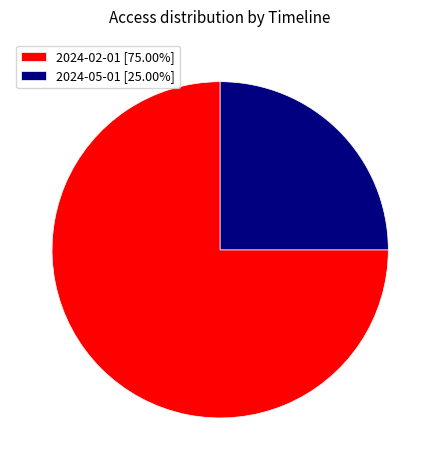

Does 2024-05-01 [25.00%] account for over 50% of the chart?

No